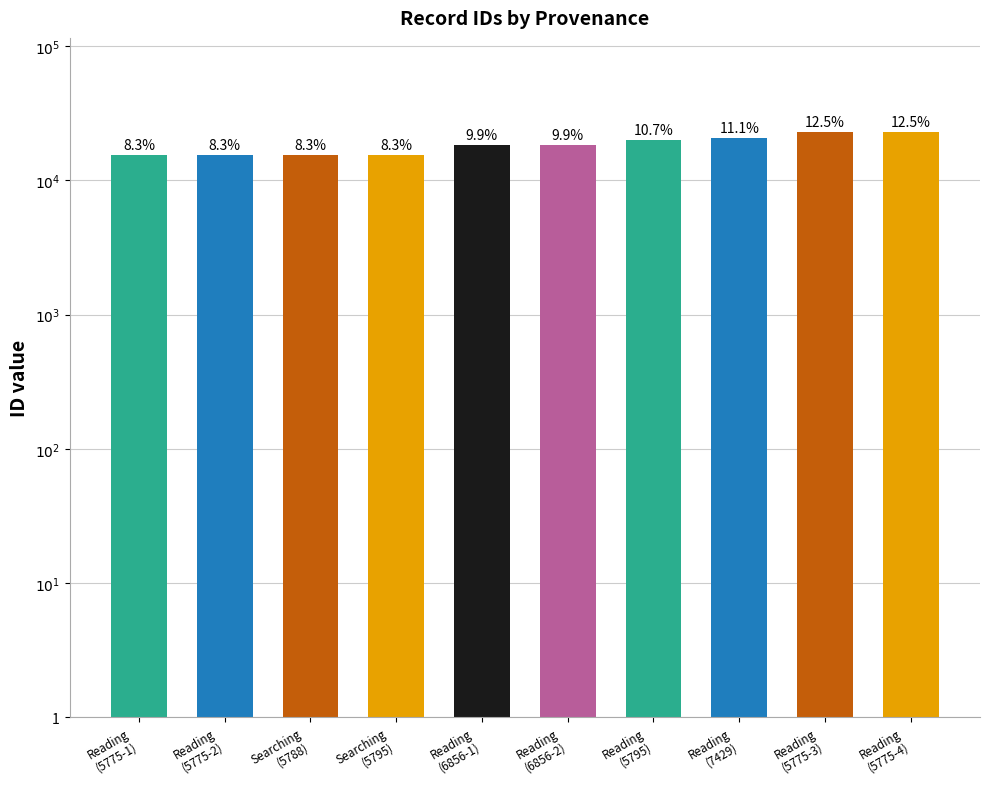

Does the chart contain any negative values?

No